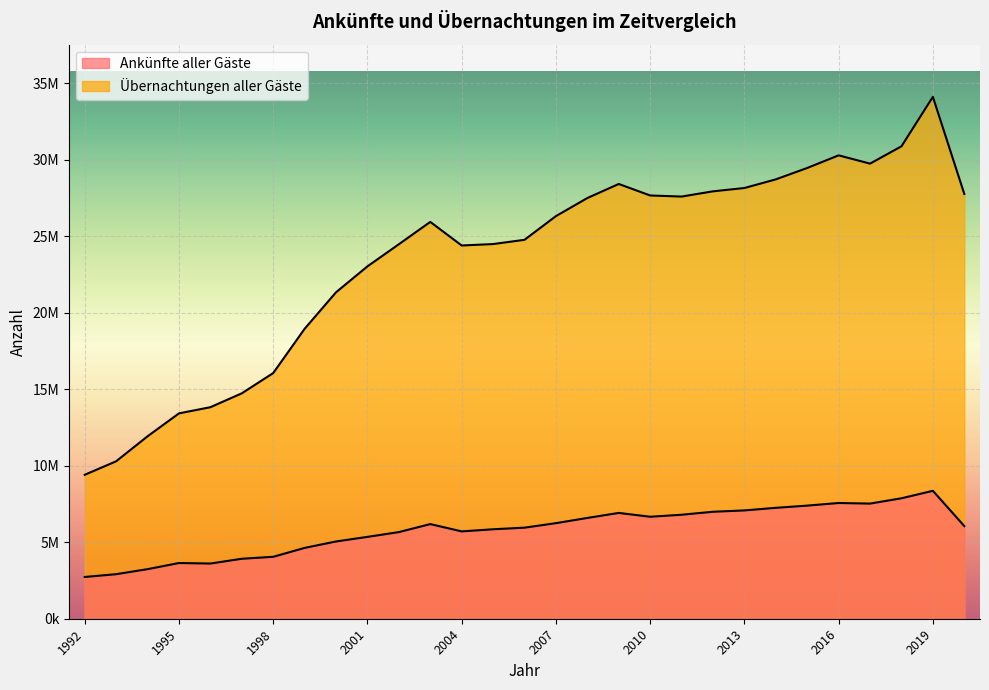

What is the average value of the Übernachtungen aller Gäste series?

23507524